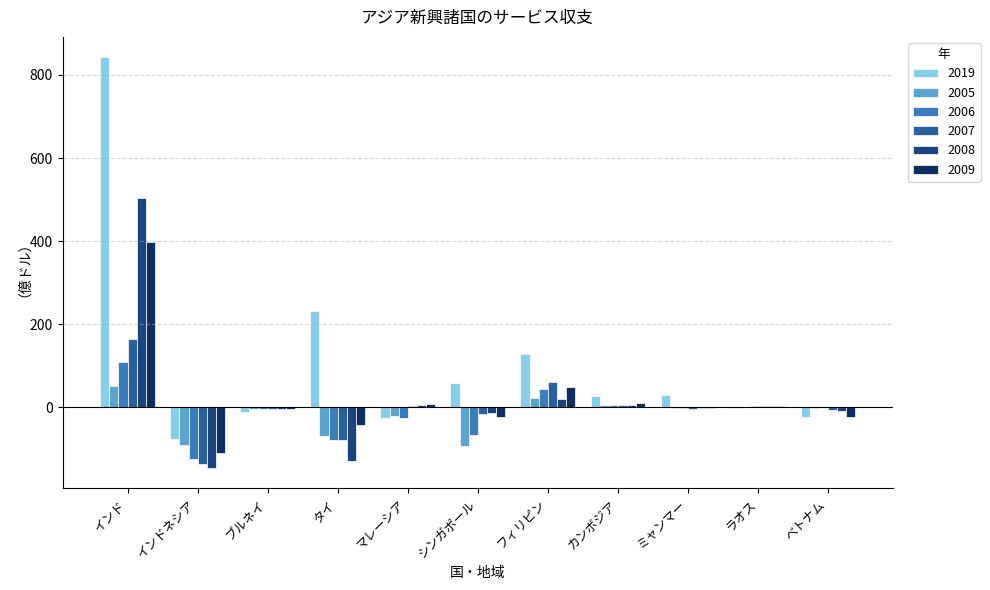

How many values in the 2008 series exceed -2?

5